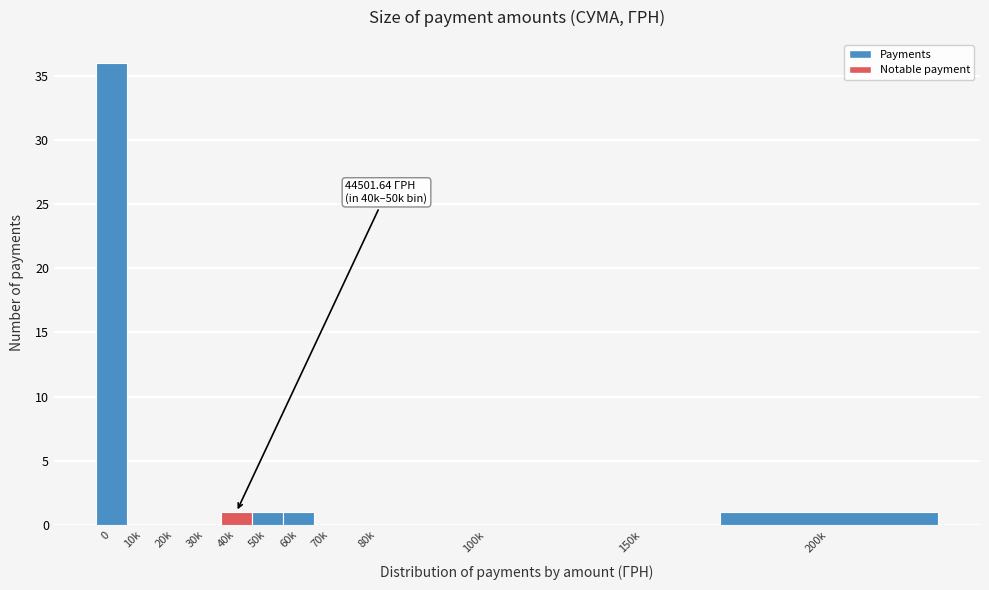

Reading left to right, extract all data points from this chart.

0=36	10k=0	20k=0	30k=0	40k=1	50k=1	60k=1	70k=0	80k=0	100k=0	150k=0	200k=1